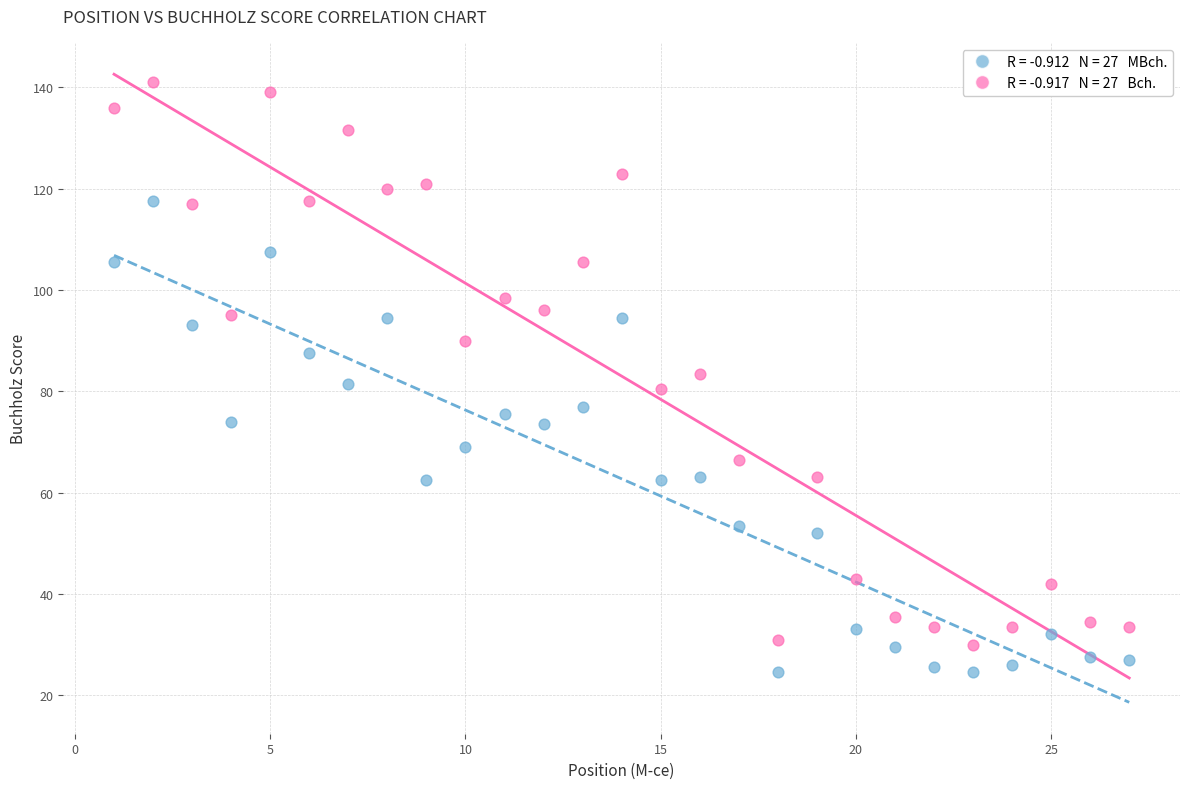

Across all data points, what is the range of Y values (max minus min)?

116.5